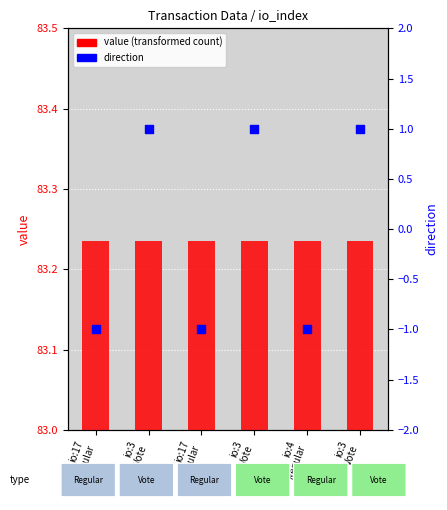

Which series has the largest total across all categories?

value (transformed)